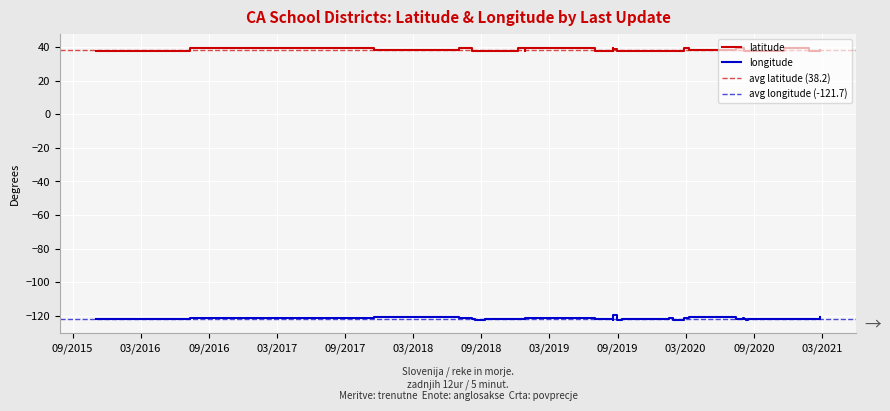

Which label corresponds to the largest value in the chart?

2018-12-07